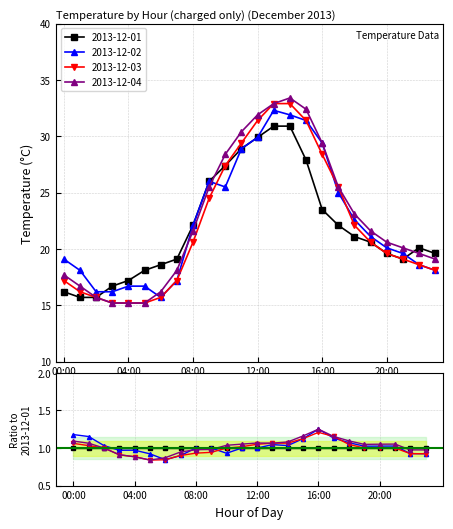

At which category is the sum across all series the highest?

14:00